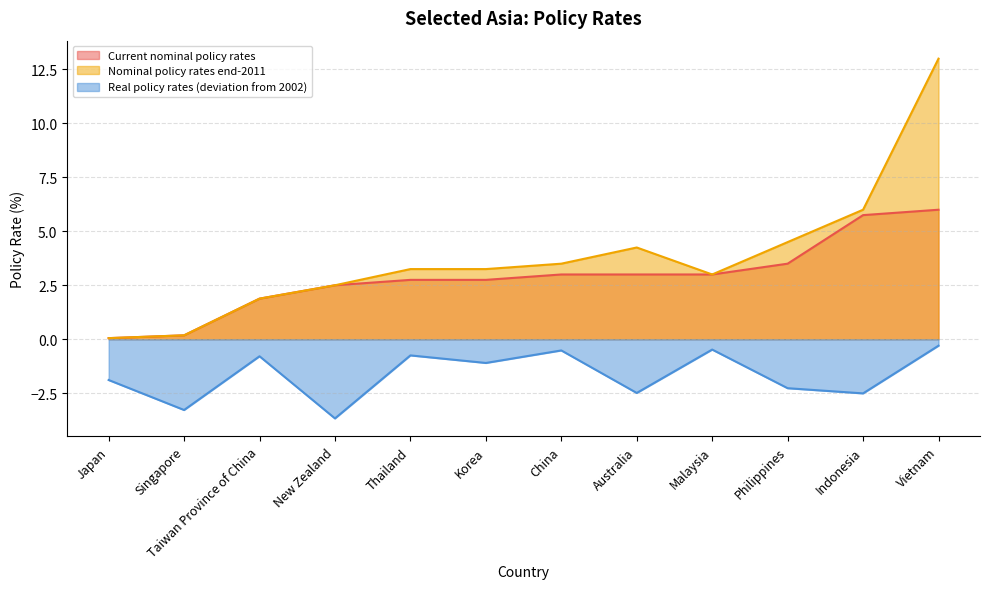

Is the value of Current nominal policy rates at Indonesia greater than the value of Nominal policy rates end-2011 at Vietnam?

No